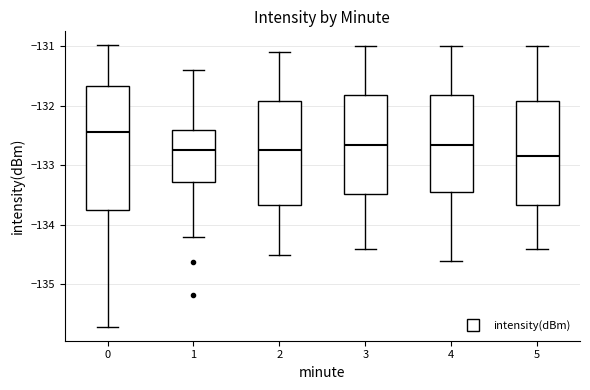

Reading left to right, transcribe this box plot: for each box, give where its median line is, the range the box spans, and where its two whiskers end, as read against the y-axis. The values are not printed on the chart, so give them approximately, as read against the axis.

0: median -132.4, box -133.8 to -131.7, whiskers -135.7 to -131.0
1: median -132.7, box -133.3 to -132.4, whiskers -134.2 to -131.4
2: median -132.7, box -133.7 to -131.9, whiskers -134.5 to -131.1
3: median -132.6, box -133.5 to -131.8, whiskers -134.4 to -131.0
4: median -132.6, box -133.4 to -131.8, whiskers -134.6 to -131.0
5: median -132.8, box -133.7 to -131.9, whiskers -134.4 to -131.0